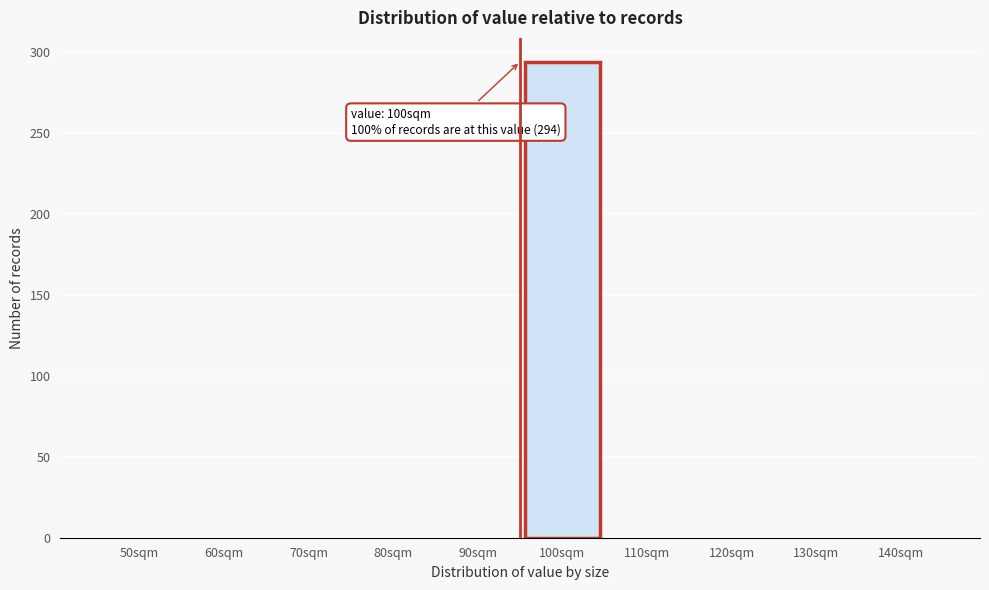

Reading left to right, transcribe all the data shown in this chart.

50sqm=0	60sqm=0	70sqm=0	80sqm=0	90sqm=0	100sqm=294	110sqm=0	120sqm=0	130sqm=0	140sqm=0